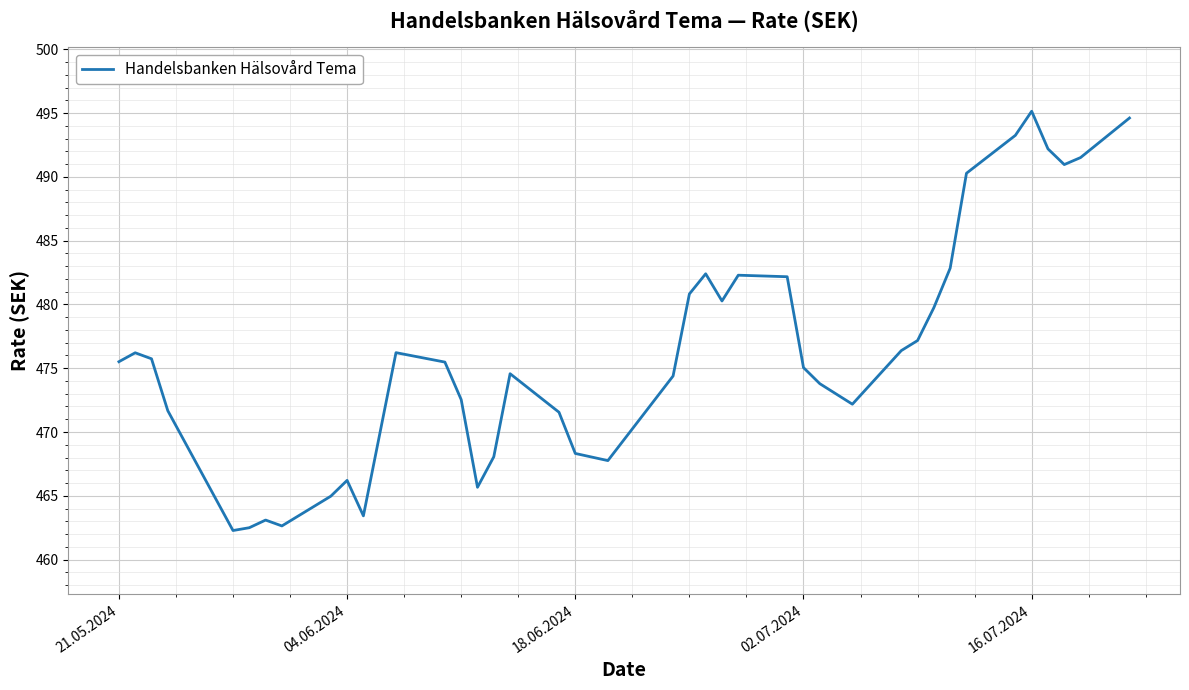

Does the chart have visible grid lines?

Yes